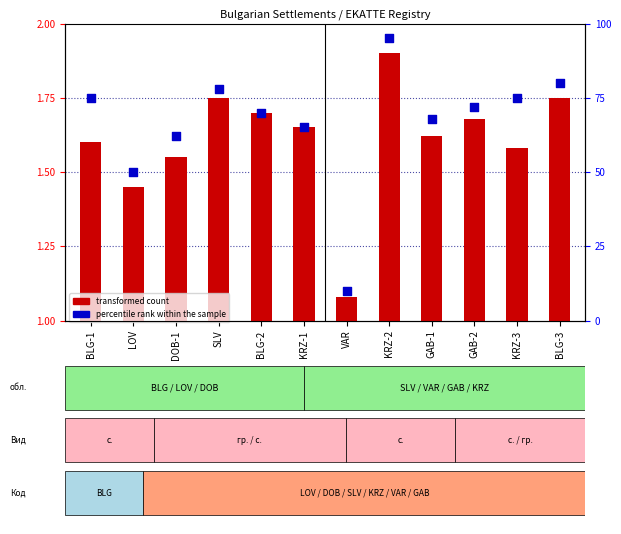

Is the value of transformed count at BLG-2 greater than the value of percentile rank within the sample at KRZ-3?

No